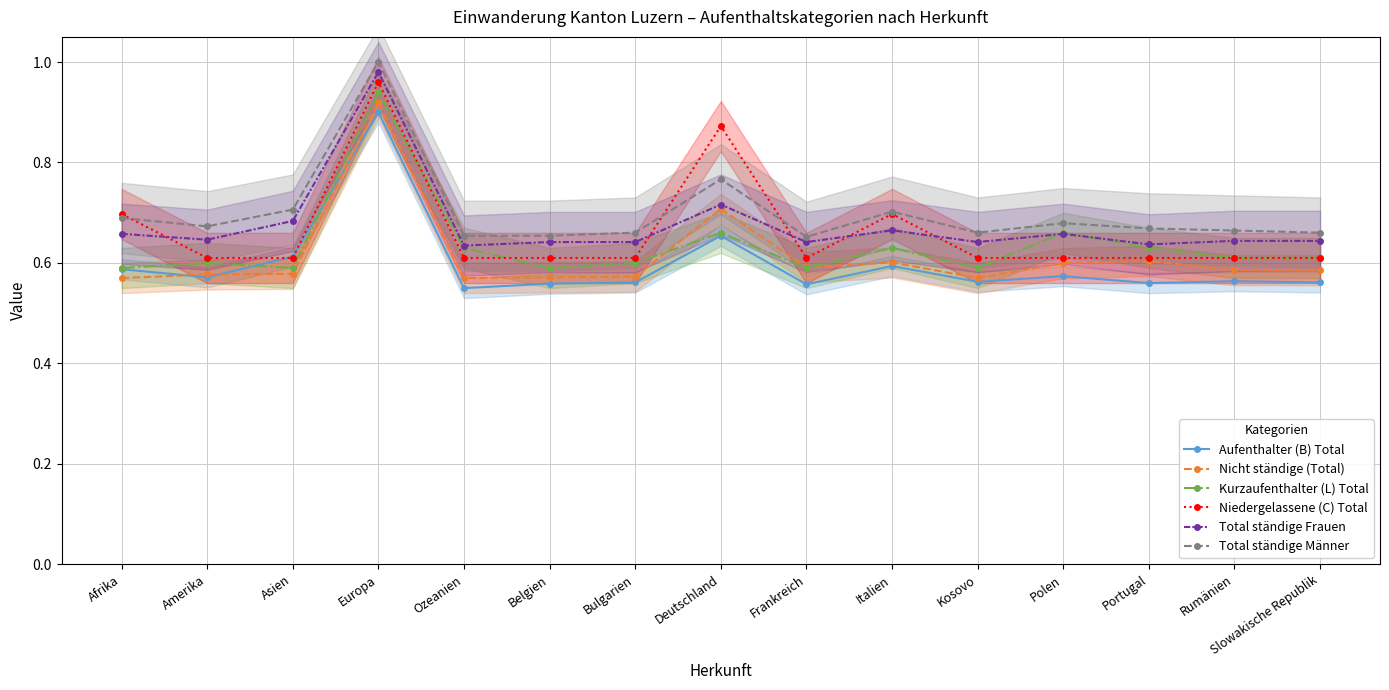

Between Europa and Slowakische Republik, which is larger?

Europa